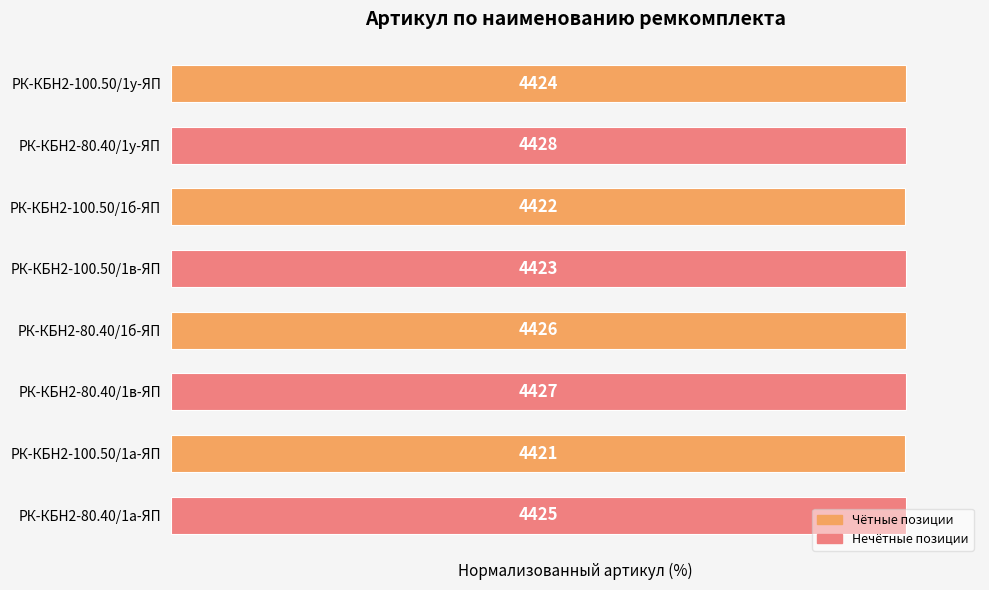

How many bars are there in total?

8